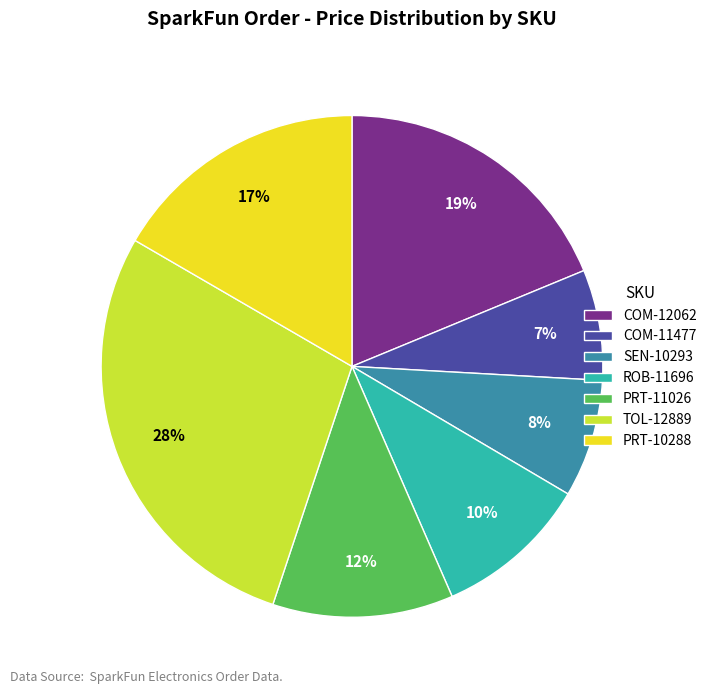

Do SEN-10293 and TOL-12889 together represent more than half of the pie?

No